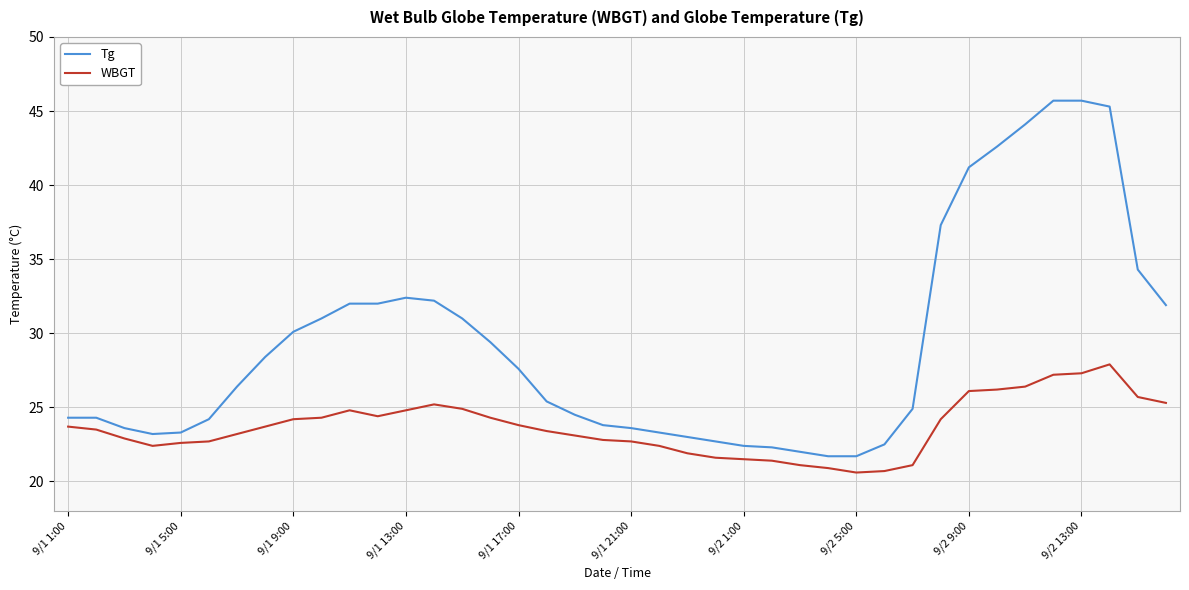

Rank the series by their average value, from lowest to highest.

WBGT, Tg